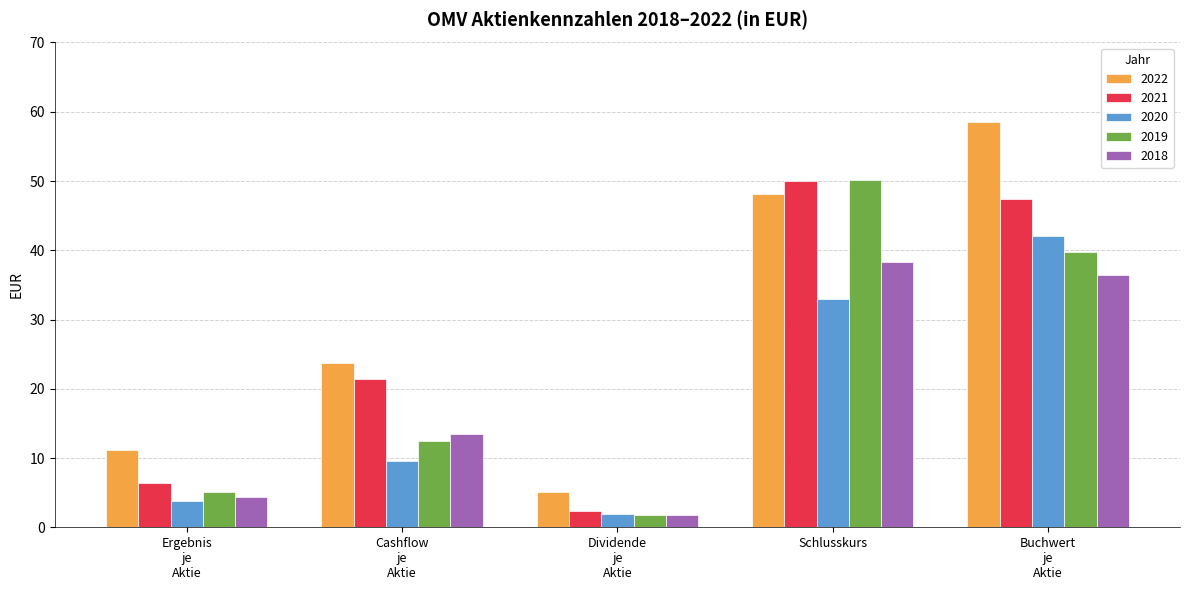

At which label does 2019 reach its minimum?

Dividende
je
Aktie